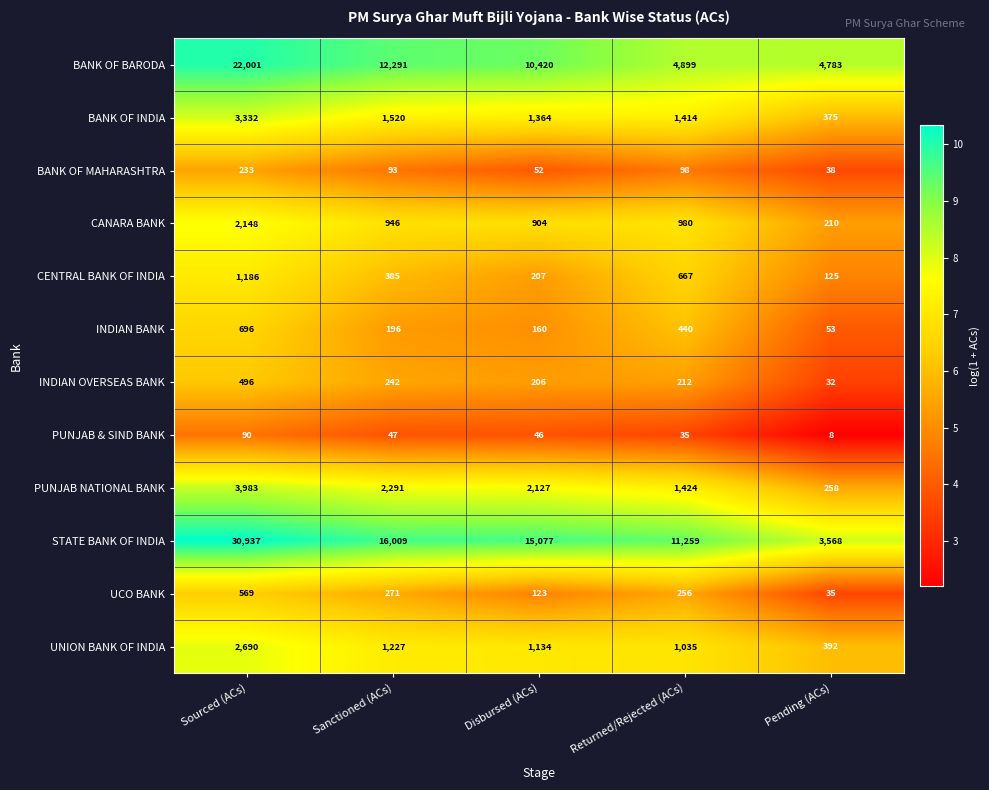

Rank the series by their maximum value, from lowest to highest.

PUNJAB & SIND BANK, BANK OF MAHARASHTRA, INDIAN OVERSEAS BANK, UCO BANK, INDIAN BANK, CENTRAL BANK OF INDIA, CANARA BANK, UNION BANK OF INDIA, BANK OF INDIA, PUNJAB NATIONAL BANK, BANK OF BARODA, STATE BANK OF INDIA